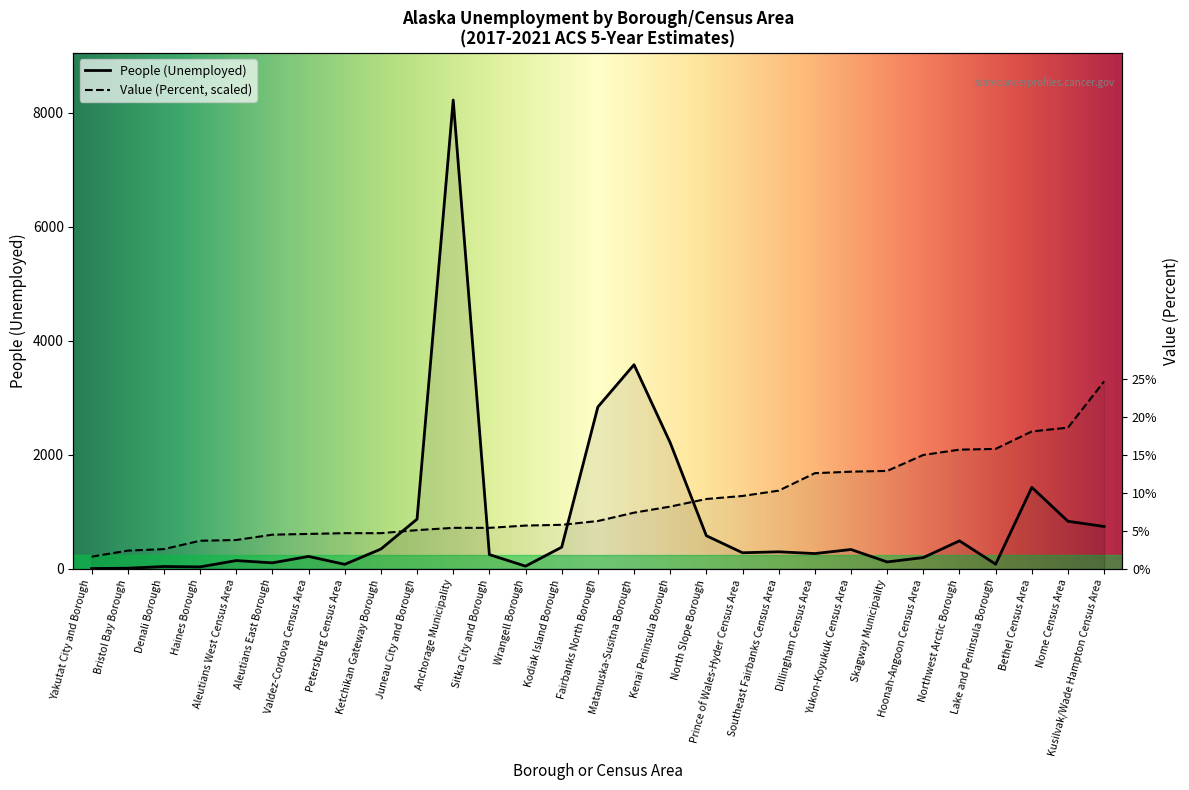

Is it true that Value (Percent) equals 2090.2 at Northwest Arctic Borough?

True